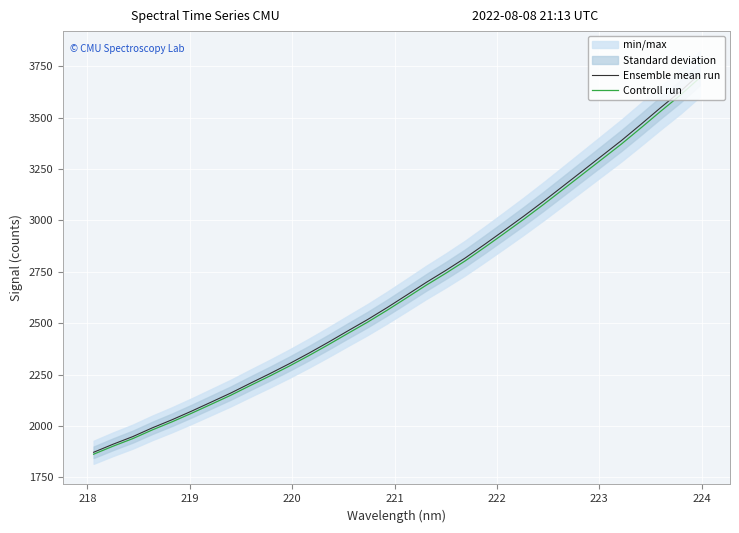

What is the lowest value of the Controll run series?

1862.6